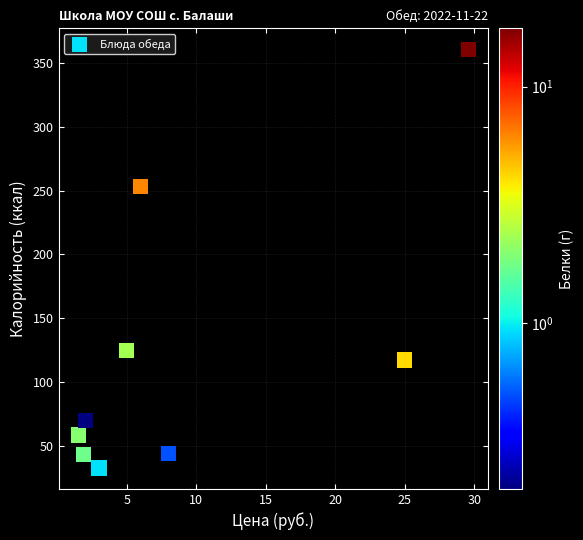

What Y value in the scatter plot is closest to 196?

253.1